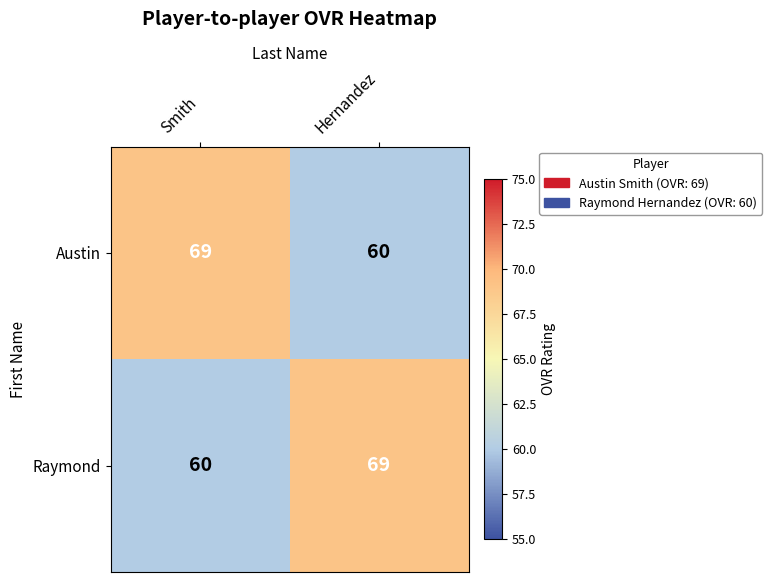

At how many categories does at least one series exceed 60?

2